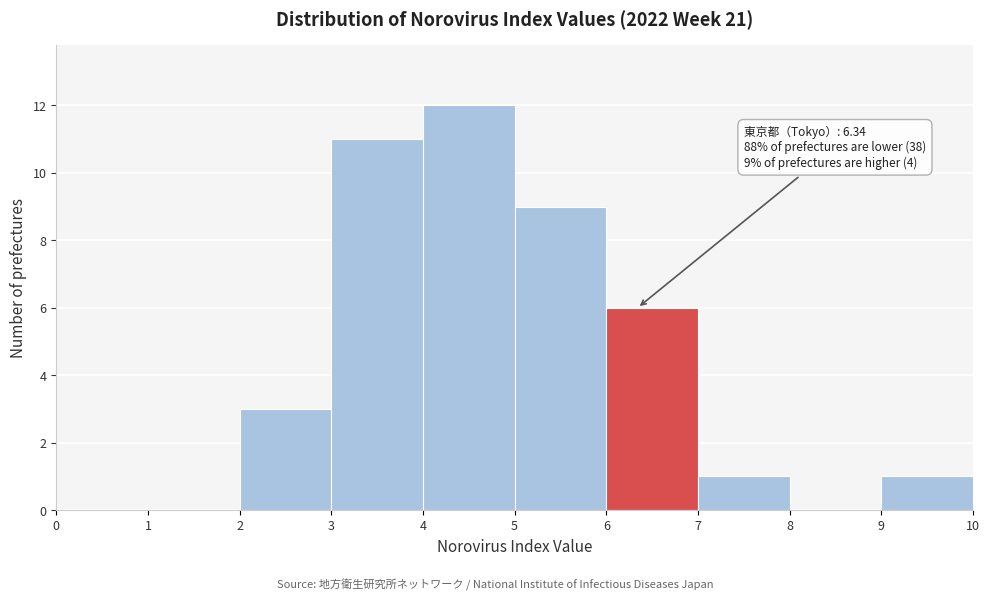

Over which range of the x-axis is the bar tallest?

4 to 5